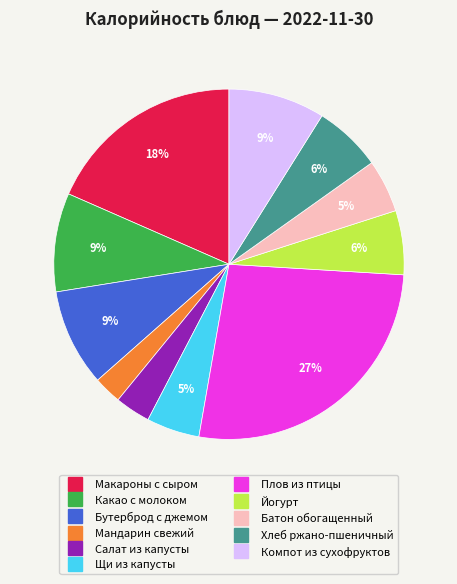

Is there any slice that represents more than half of the pie?

No